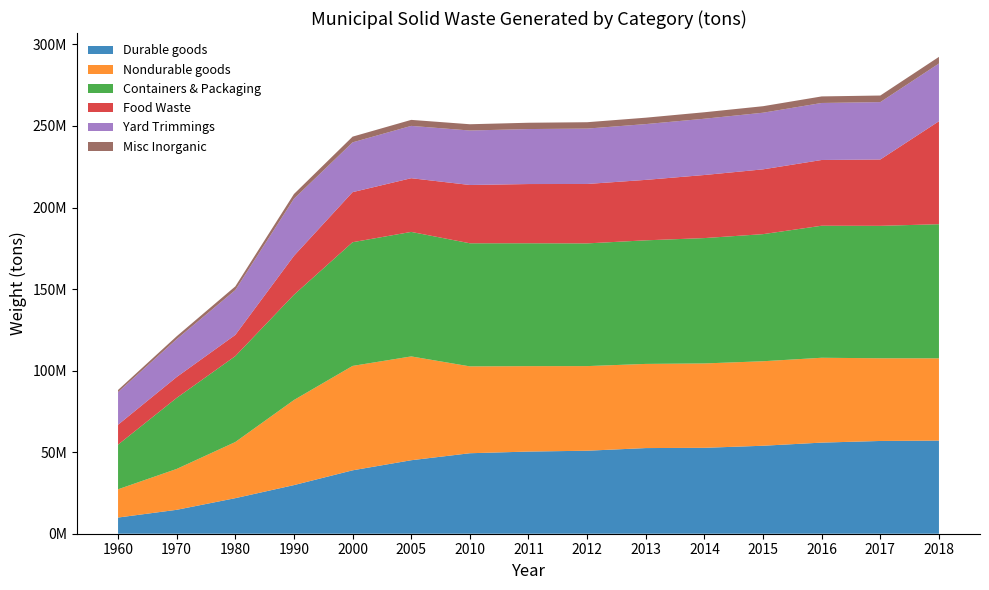

Reading left to right, transcribe all the data shown in this chart.

Durable goods: 1960=9920000	1970=14660000	1980=21800000	1990=29810000	2000=38870000	2005=45060000	2010=49350000	2011=50370000	2012=50890000	2013=52510000	2014=52670000	2015=53940000	2016=55860000	2017=56870000	2018=57100000
Nondurable goods: 1960=17330000	1970=25060000	1980=34420000	1990=52170000	2000=64010000	2005=63650000	2010=53250000	2011=52370000	2012=51880000	2013=51600000	2014=51730000	2015=51810000	2016=52020000	2017=50700000	2018=50440000
Containers & Packaging: 1960=27370000	1970=43560000	1980=52670000	1990=64530000	2000=75840000	2005=76330000	2010=75470000	2011=75340000	2012=75230000	2013=75770000	2014=76860000	2015=77920000	2016=80950000	2017=81200000	2018=82220000
Food Waste: 1960=12200000	1970=12800000	1980=13000000	1990=23860000	2000=30700000	2005=32930000	2010=35740000	2011=36310000	2012=36430000	2013=37060000	2014=38670000	2015=39730000	2016=40310000	2017=40670000	2018=63130000
Yard Trimmings: 1960=20000000	1970=23200000	1980=27500000	1990=35000000	2000=30530000	2005=32070000	2010=33400000	2011=33710000	2012=33960000	2013=34200000	2014=34500000	2015=34720000	2016=34950000	2017=35180000	2018=35400000
Misc Inorganic: 1960=1300000	1970=1780000	1980=2250000	1990=2900000	2000=3500000	2005=3690000	2010=3840000	2011=3870000	2012=3900000	2013=3930000	2014=3970000	2015=3990000	2016=4020000	2017=4040000	2018=4070000